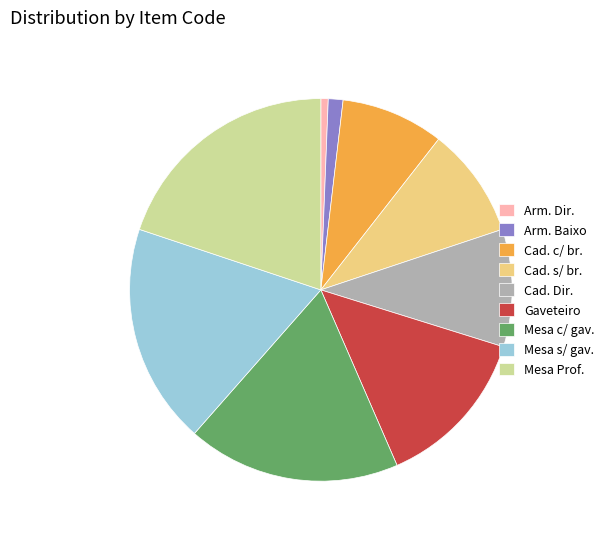

Combined, do Cad. Dir. and Mesa Prof. account for over 50%?

No